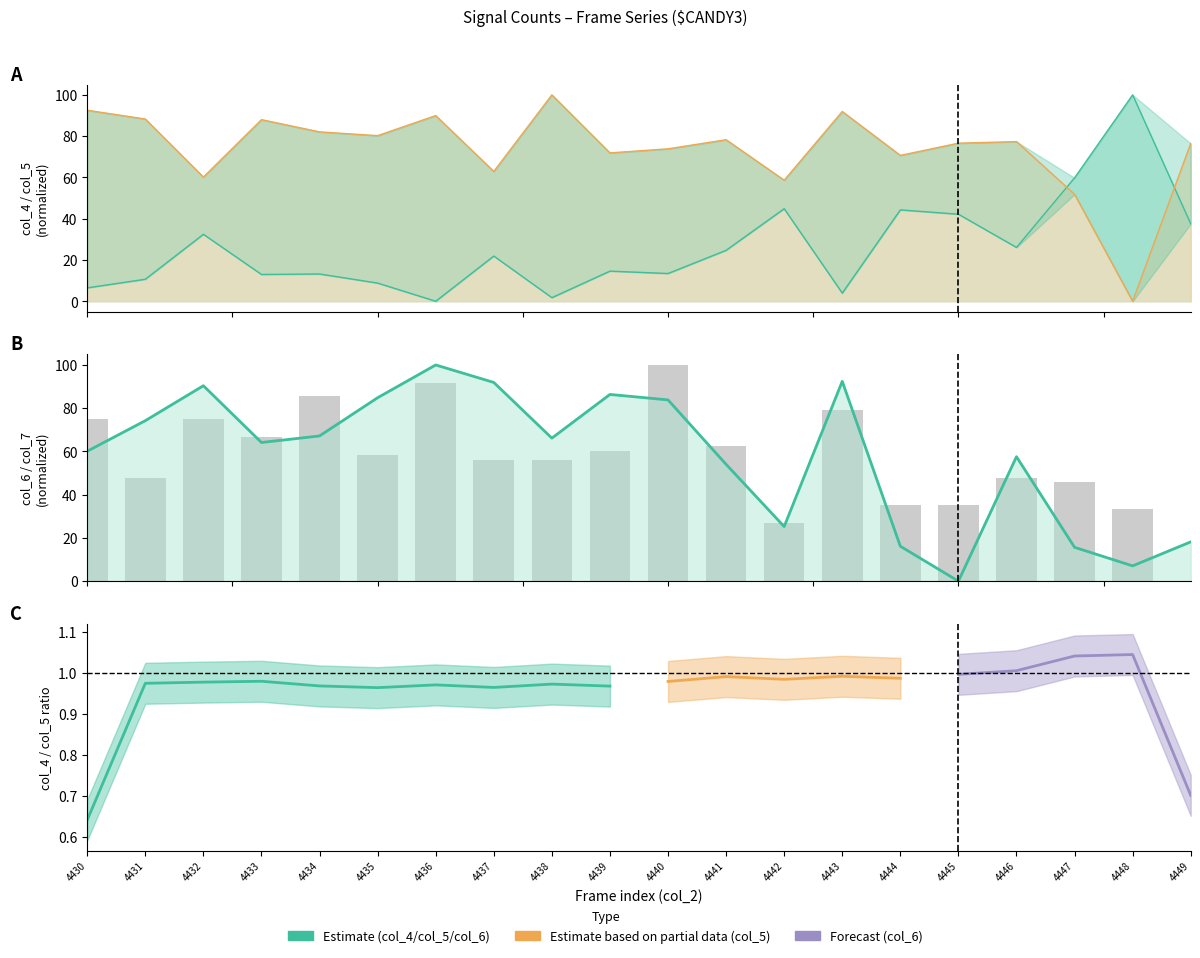

Reading left to right, extract all data points from this chart.

col_4: 6.5	10.7	32.4	13.0	13.2	8.8	0.0	21.9	1.7	14.6	13.4	24.7	44.8	3.9	44.3	42.2	26.1	59.8	100.0	37.5
col_5: 92.6	88.3	60.2	88.0	82.1	80.2	90.0	62.9	100.0	71.9	73.9	78.3	58.7	91.9	70.7	76.6	77.4	51.8	0.0	76.4
col_6: 60.1	74.2	90.4	64.1	67.2	84.8	100.0	91.9	66.2	86.4	83.8	54.0	25.3	92.4	16.2	0.0	57.6	15.7	7.1	18.2
col_7: 75.0	47.9	75.0	66.7	85.4	58.3	91.7	56.2	56.2	60.4	100.0	62.5	27.1	79.2	35.4	35.4	47.9	45.8	33.3	0.0